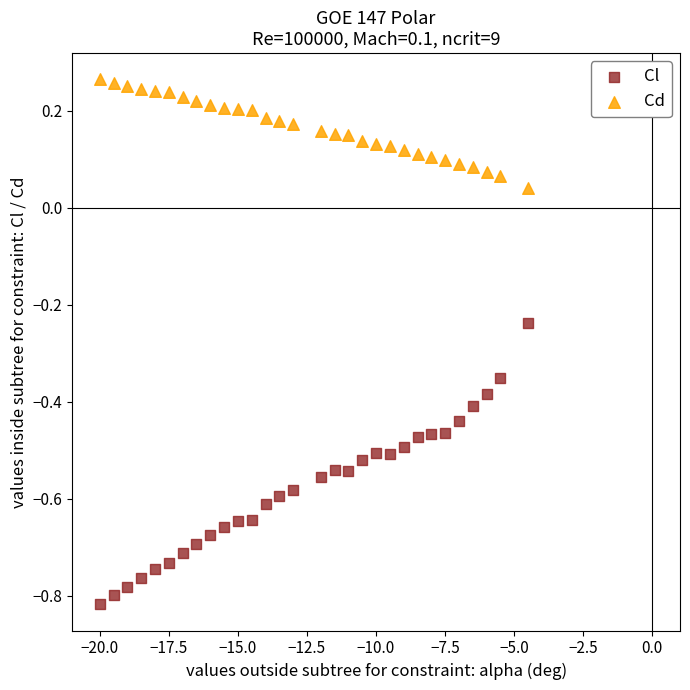

Across all data points, what is the range of X values (max minus min)?

15.5